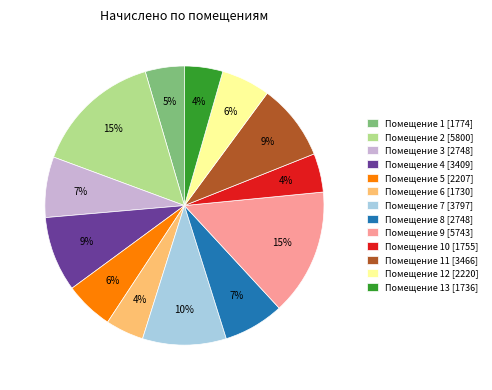

To the nearest percent, what percentage of the pie is Помещение 2 [5800]?

15%